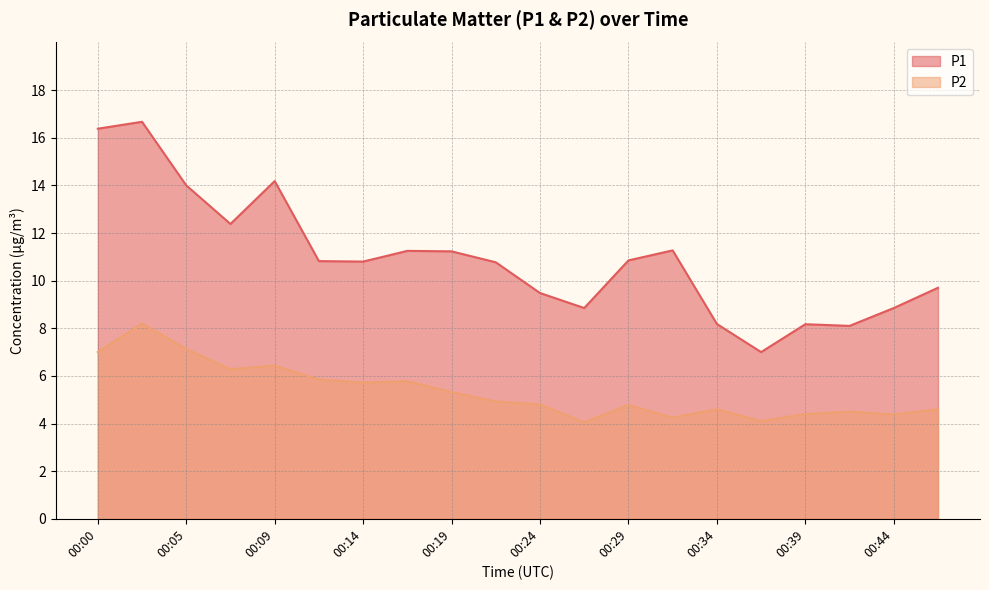

What is the value of the P2 point at the 12th from the left?

4.0